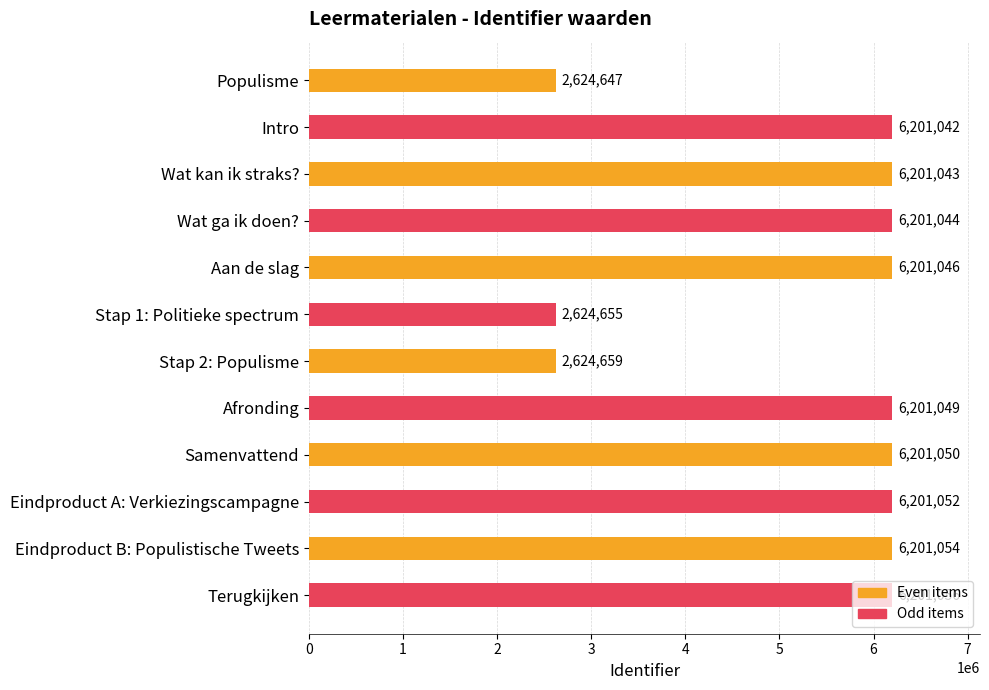

What is the value of the 1st bar from the top?

2624647